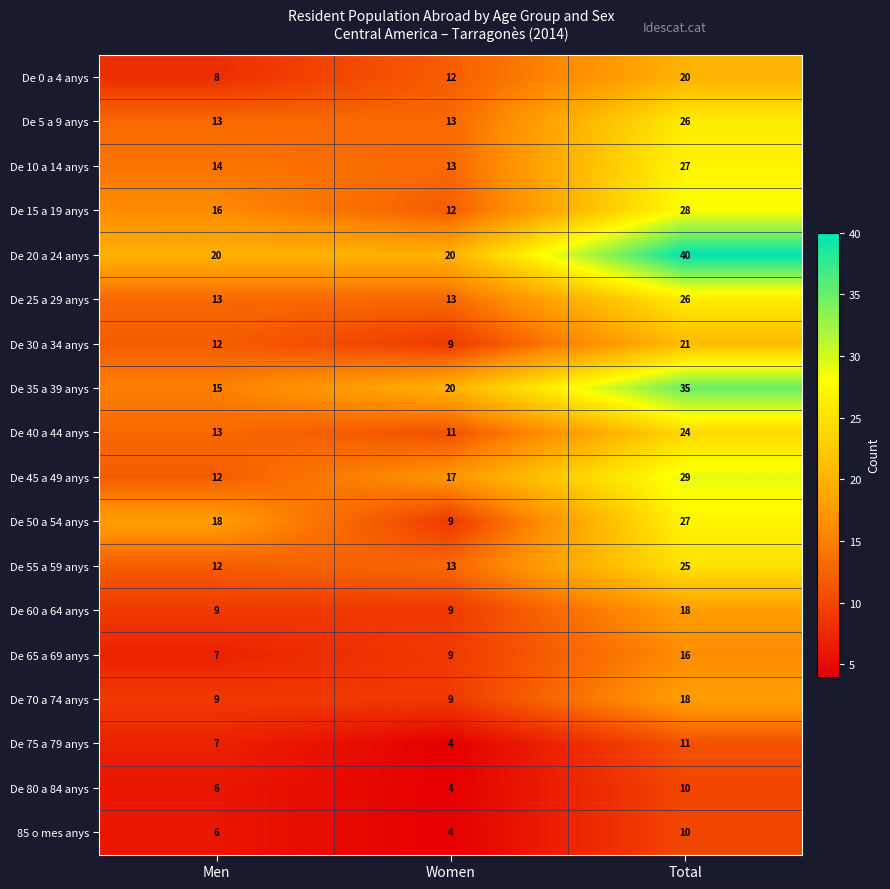

Which category has the highest value in the De 5 a 9 anys series?

Total